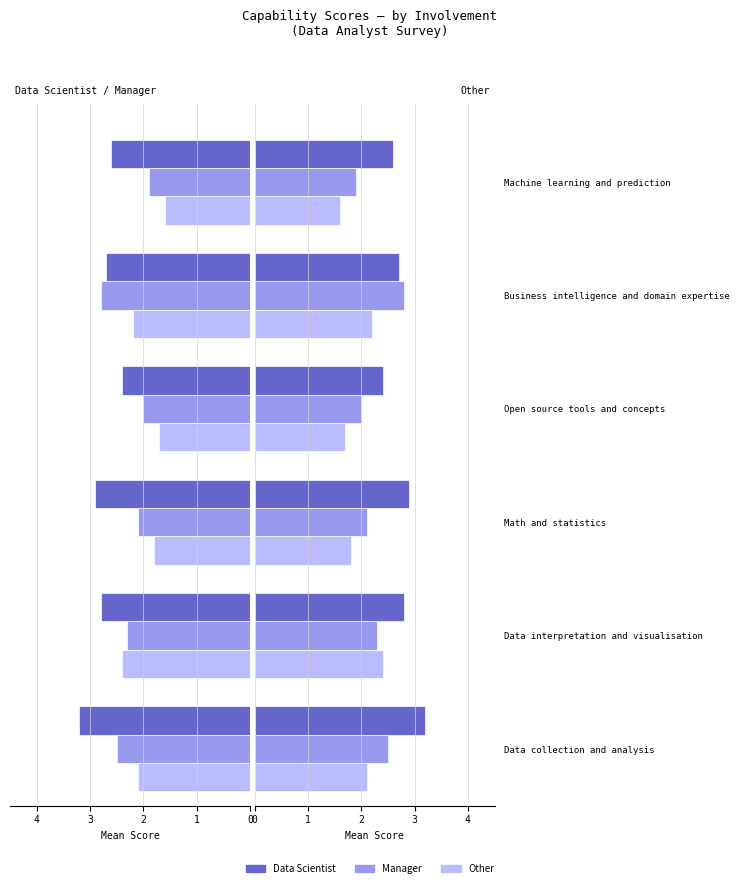

What is the difference between the Other values at Open source tools and concepts and Data interpretation and visualisation?

0.7